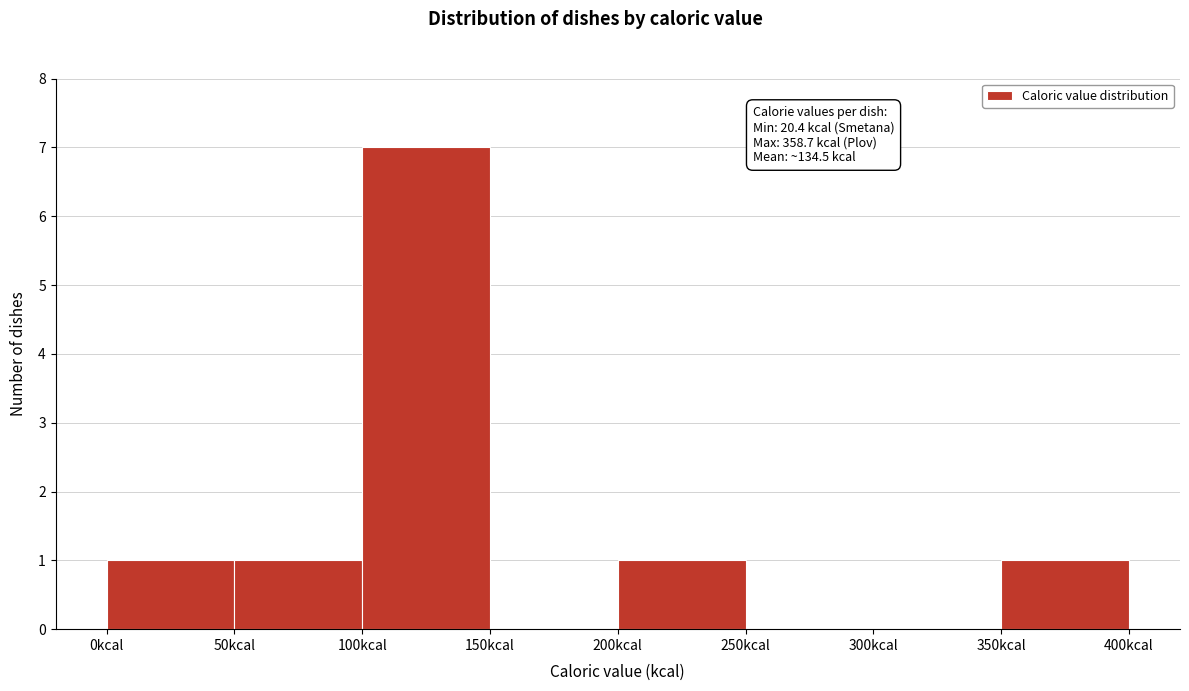

Which range on the x-axis has the tallest bar?

100 to 150